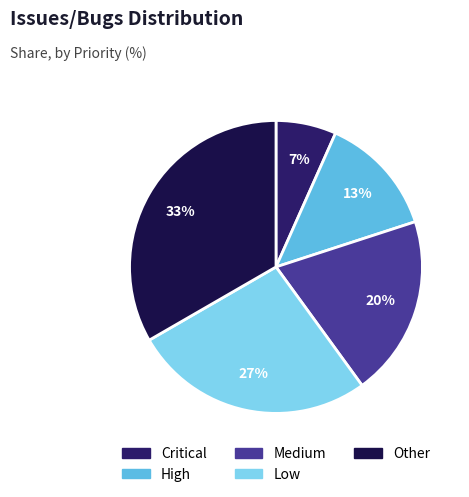

Is it true that Other is 33% of the pie?

True